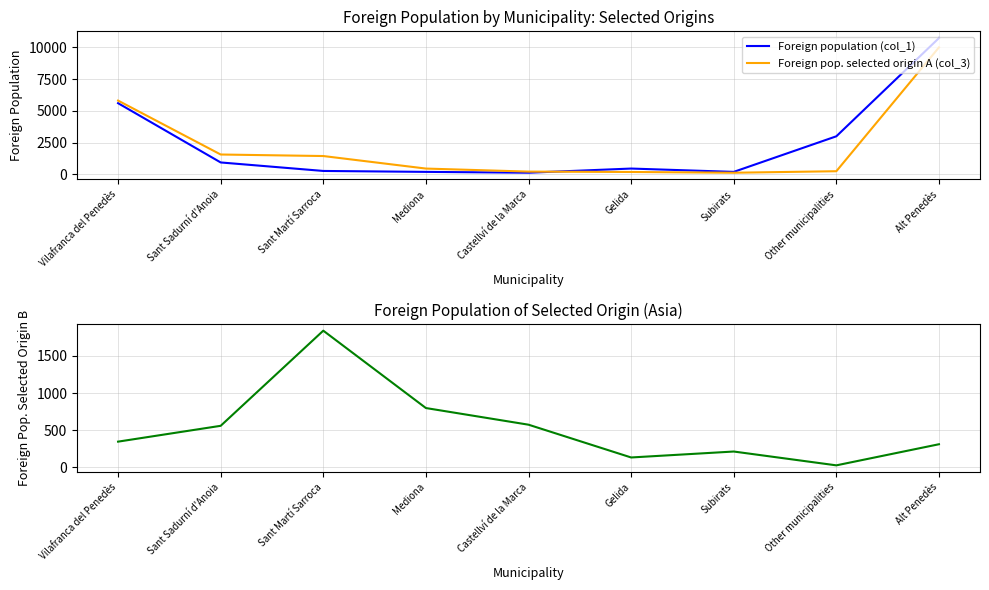

Where does the Foreign pop. selected origin A (col_3) series first go above 449?

Vilafranca del Penedès